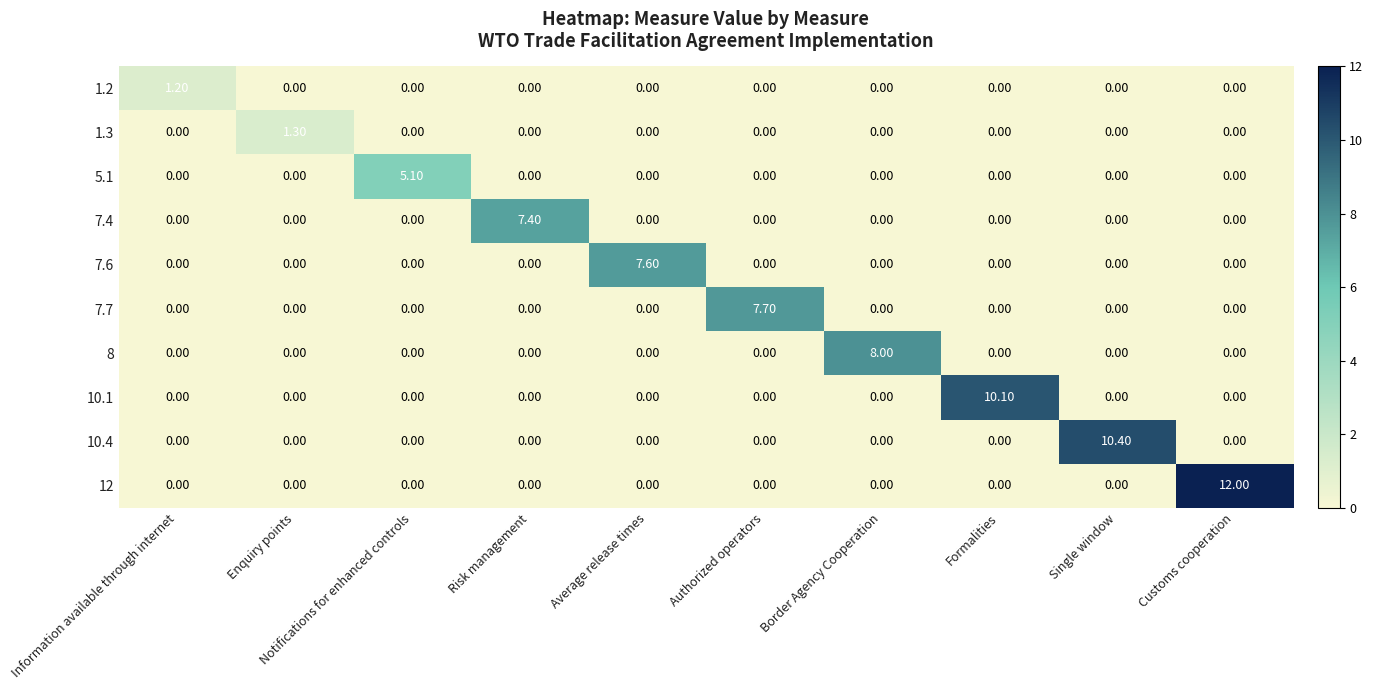

What is the difference between the maximum and minimum values in the 12 series?

12.0